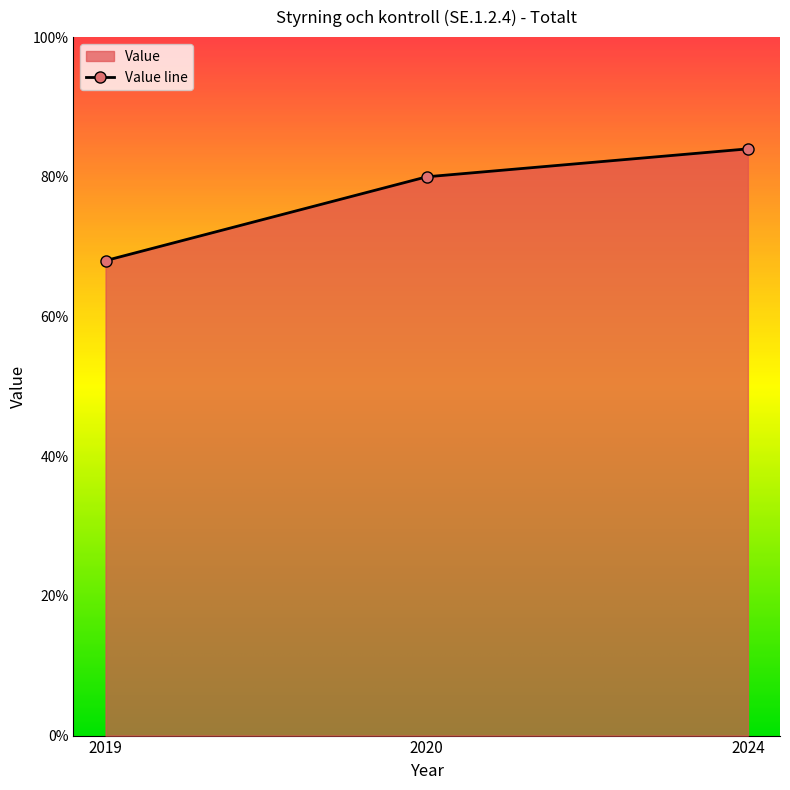

Where does the data first go above 80?

2024